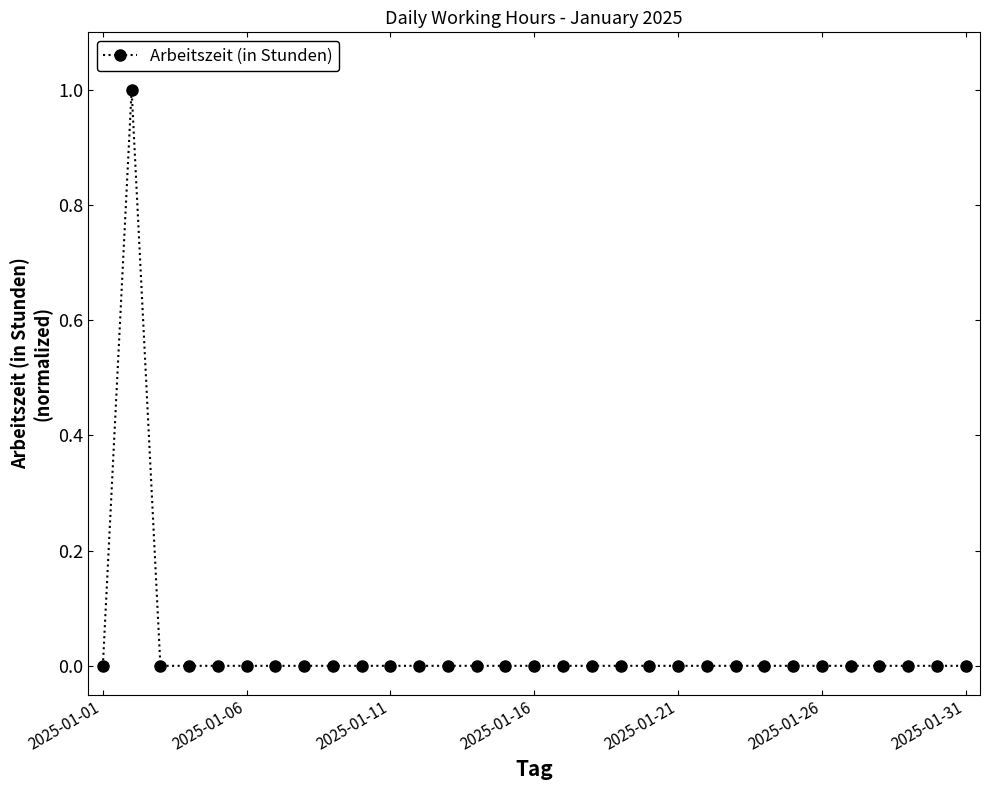

True or false: the data has more than 0 interior local peaks.

True